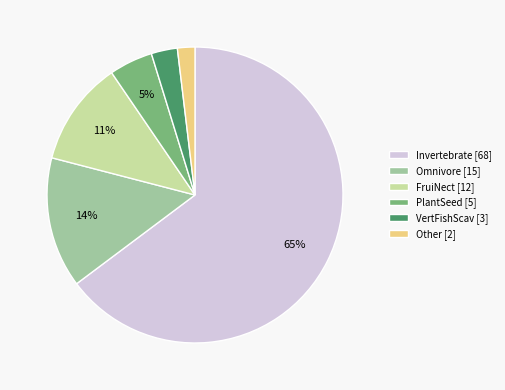

How many slices are in this pie chart?

6